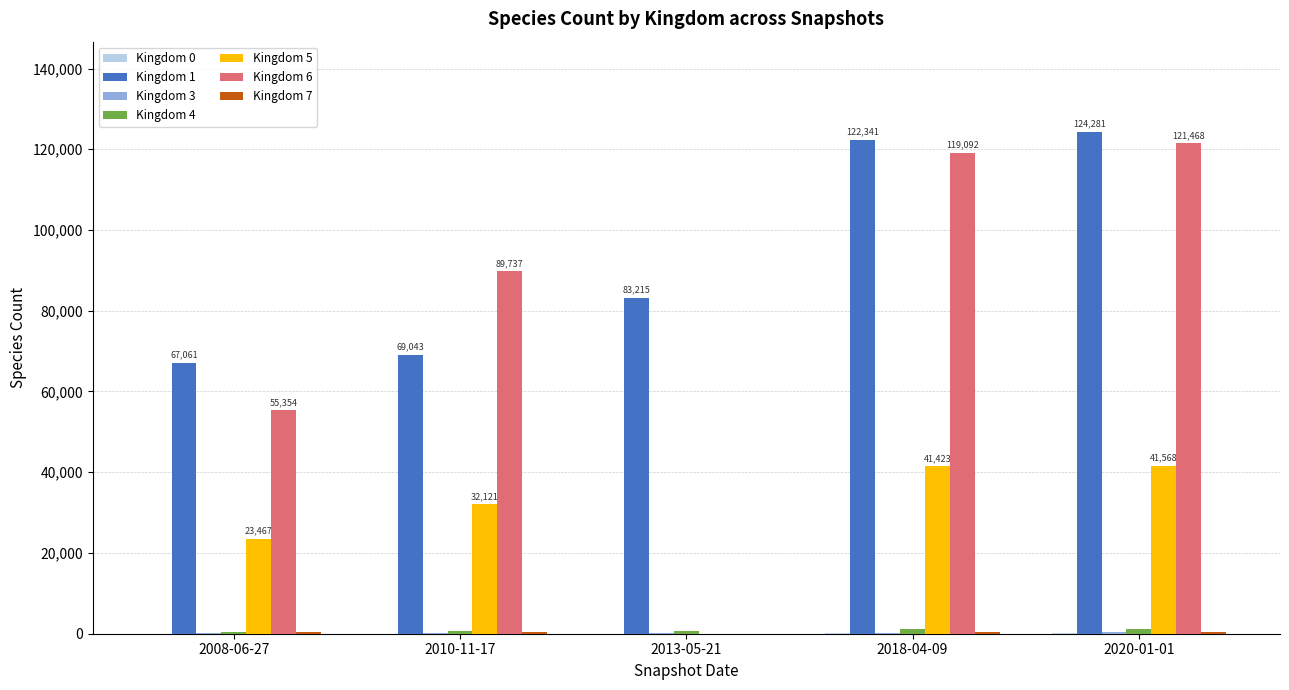

What is the greatest value displayed?

124281